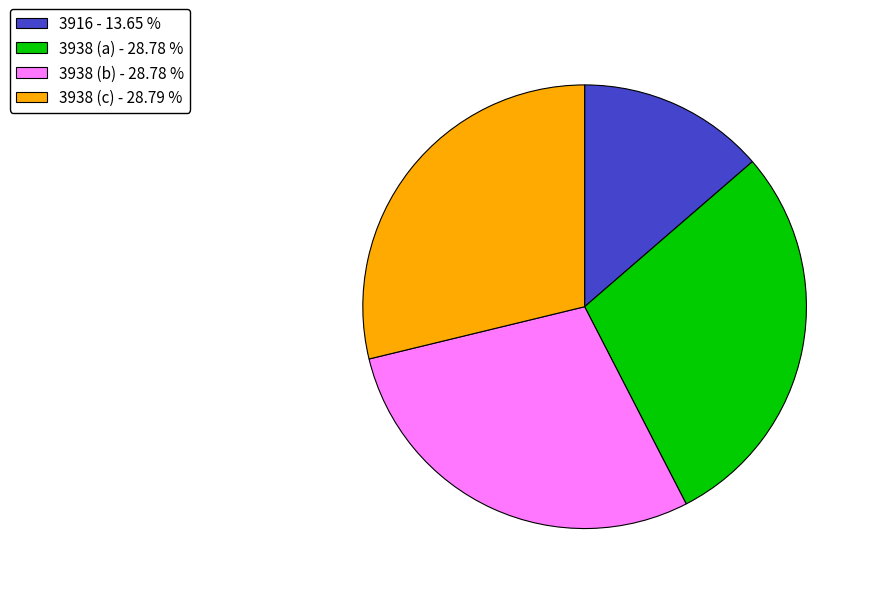

Does 3916 represent more than half of the total?

No